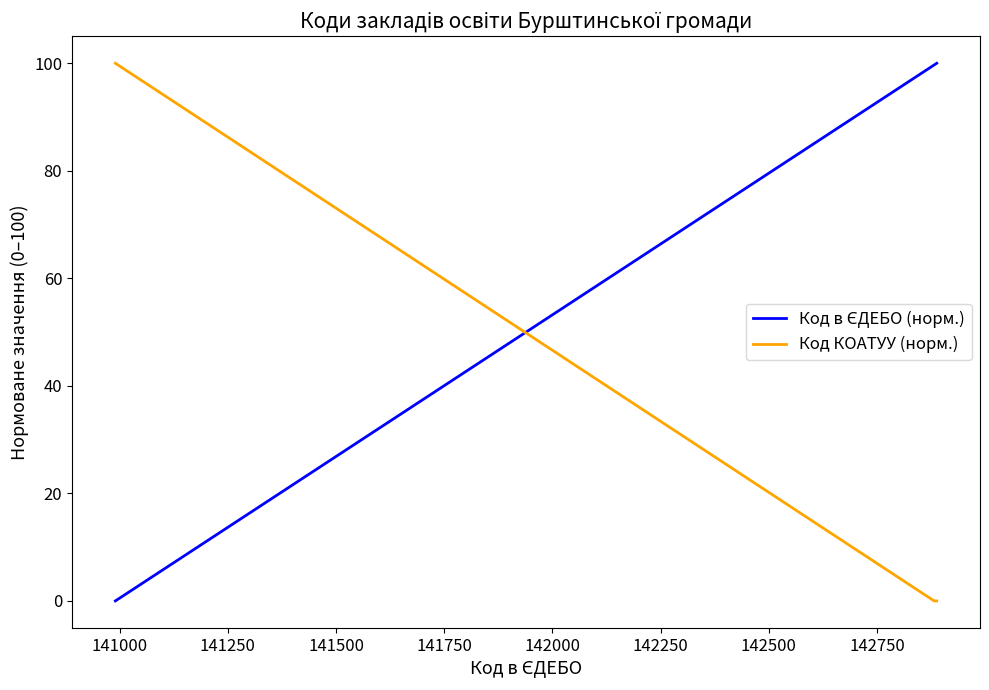

True or false: Код КОАТУУ (норм.) has more than 2 points higher than both neighbors.

False